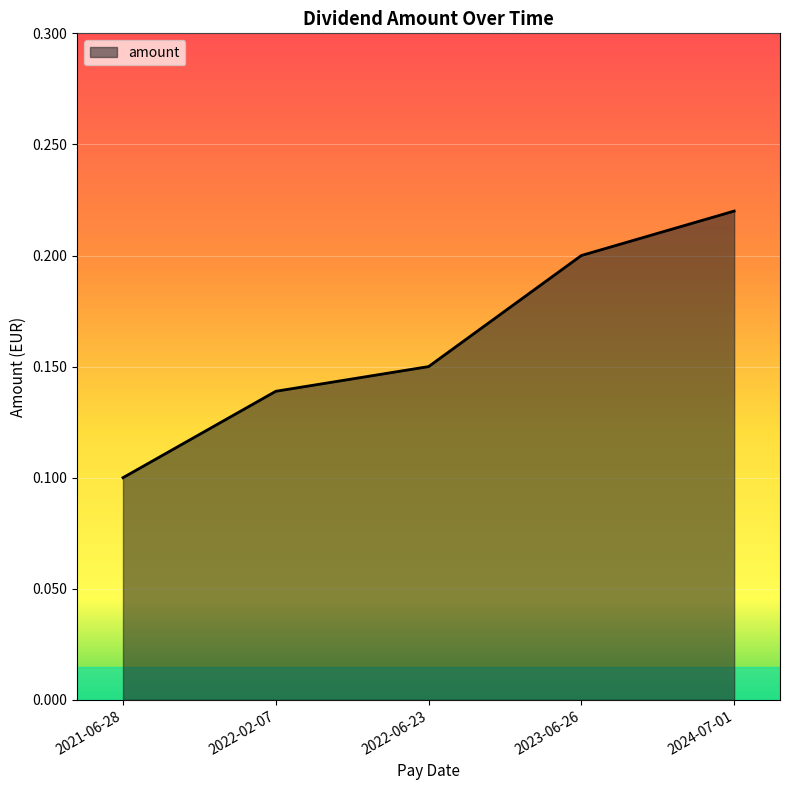

At which category does the chart reach its minimum across all series?

2021-06-28